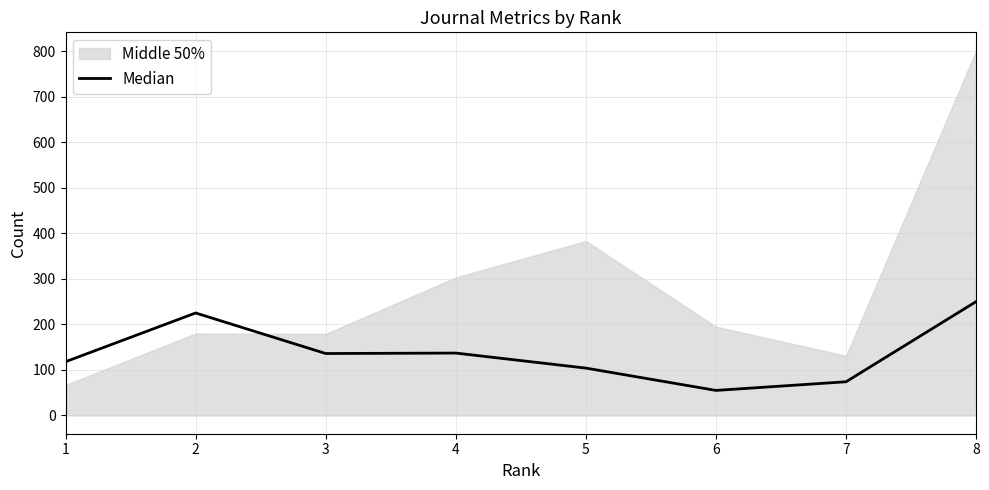

What is the value of the 4th point from the left?

137